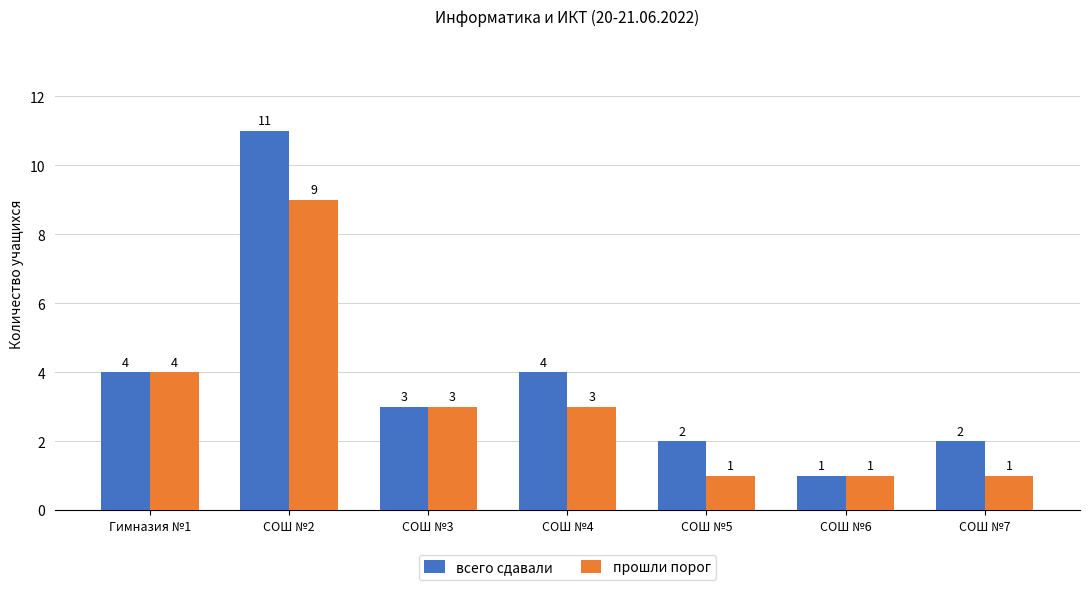

What is the sum of all прошли порог values?

22